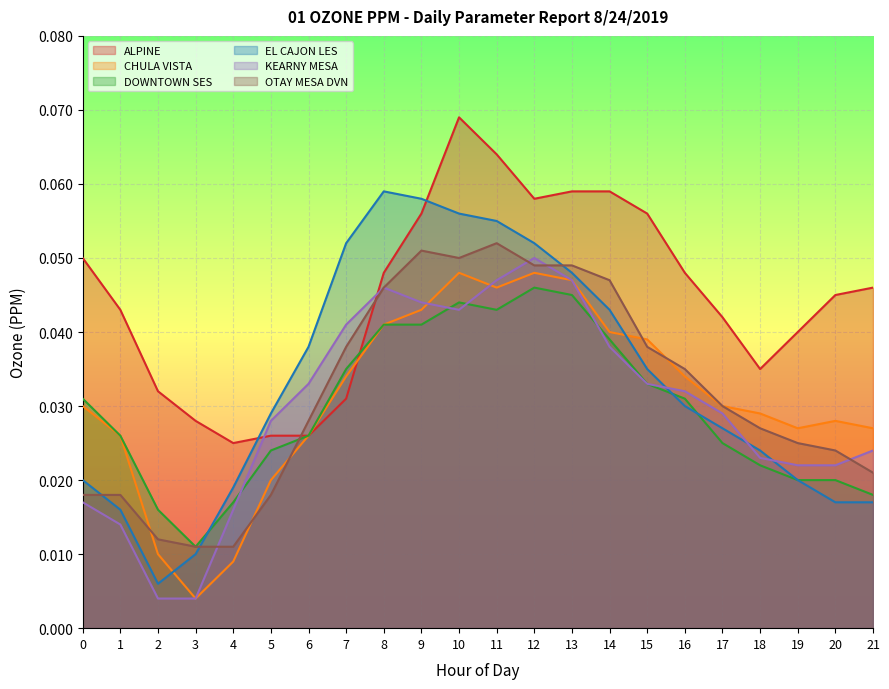

Which series has the largest range (max minus min)?

EL CAJON LES